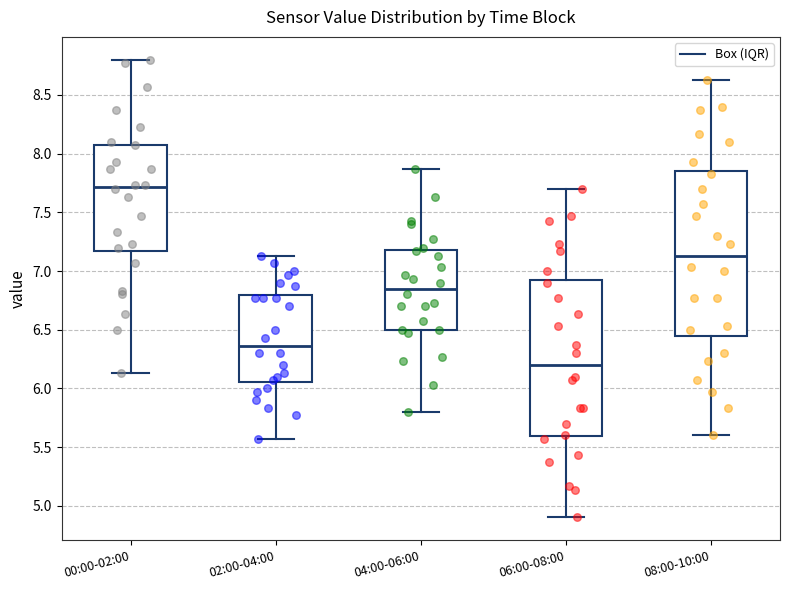

Which box is the tallest, from its lower edge to its upper edge?

08:00-10:00